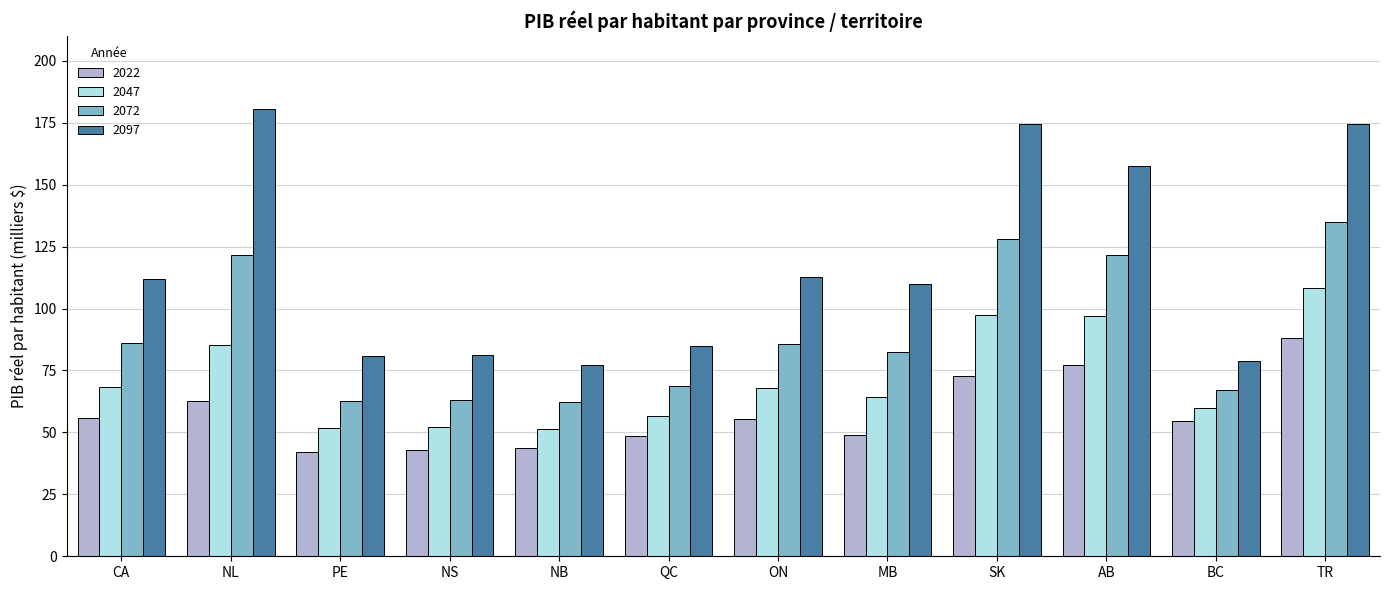

The 2097 series shows 33.4 at PE. True or false?

False